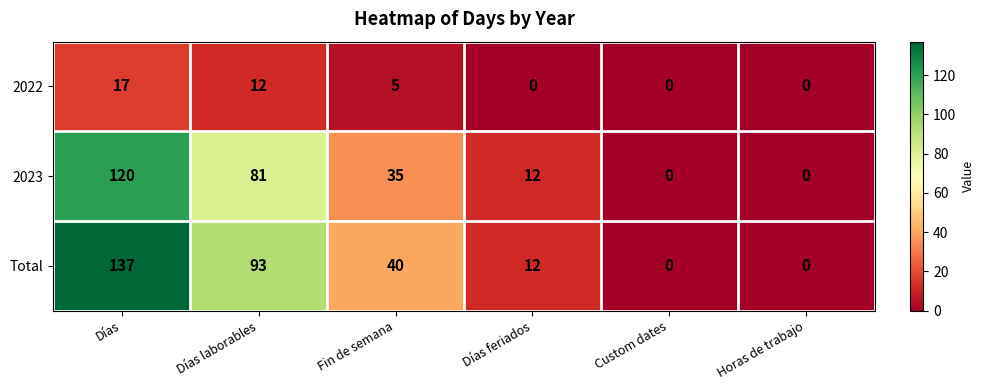

What is the difference between the second highest and minimum values in the Total series?

93